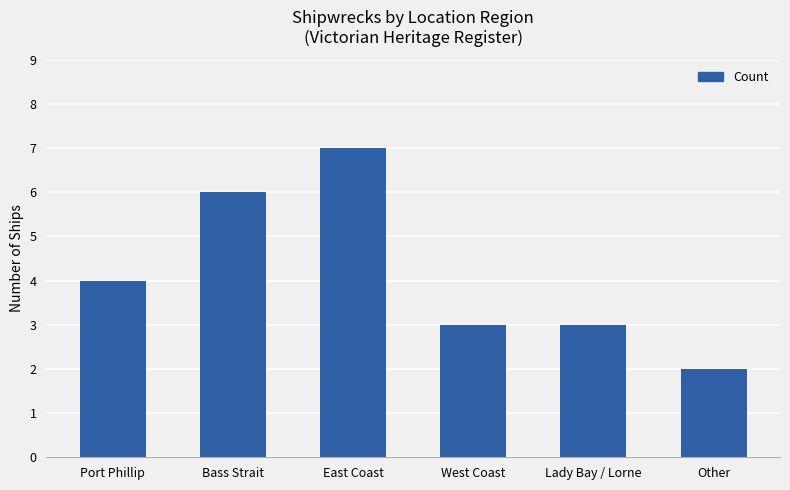

How many data points does each series have?

6